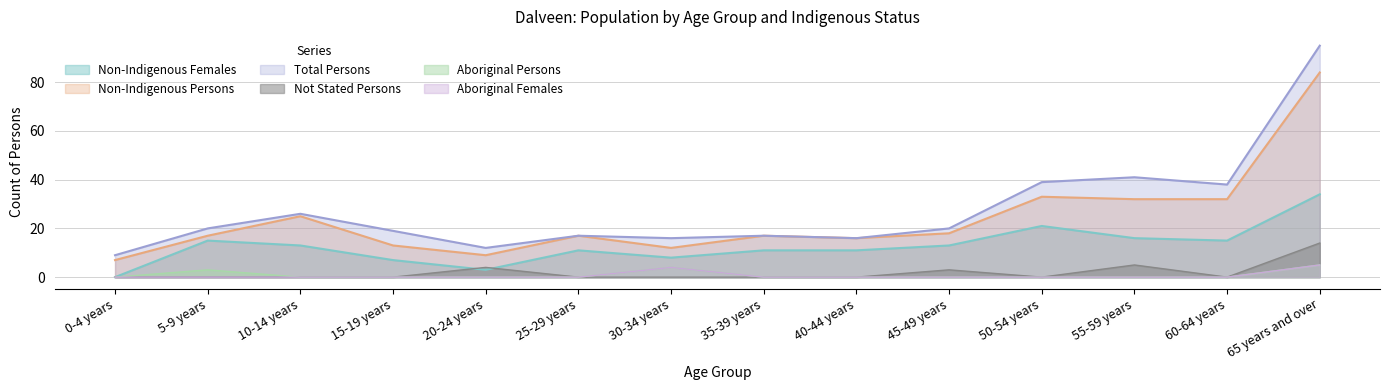

Rank the series at 55-59 years from lowest to highest value.

Aboriginal Persons, Aboriginal Females, Indigenous Status Not Stated Persons, Non-Indigenous Females, Non-Indigenous Persons, Total Persons